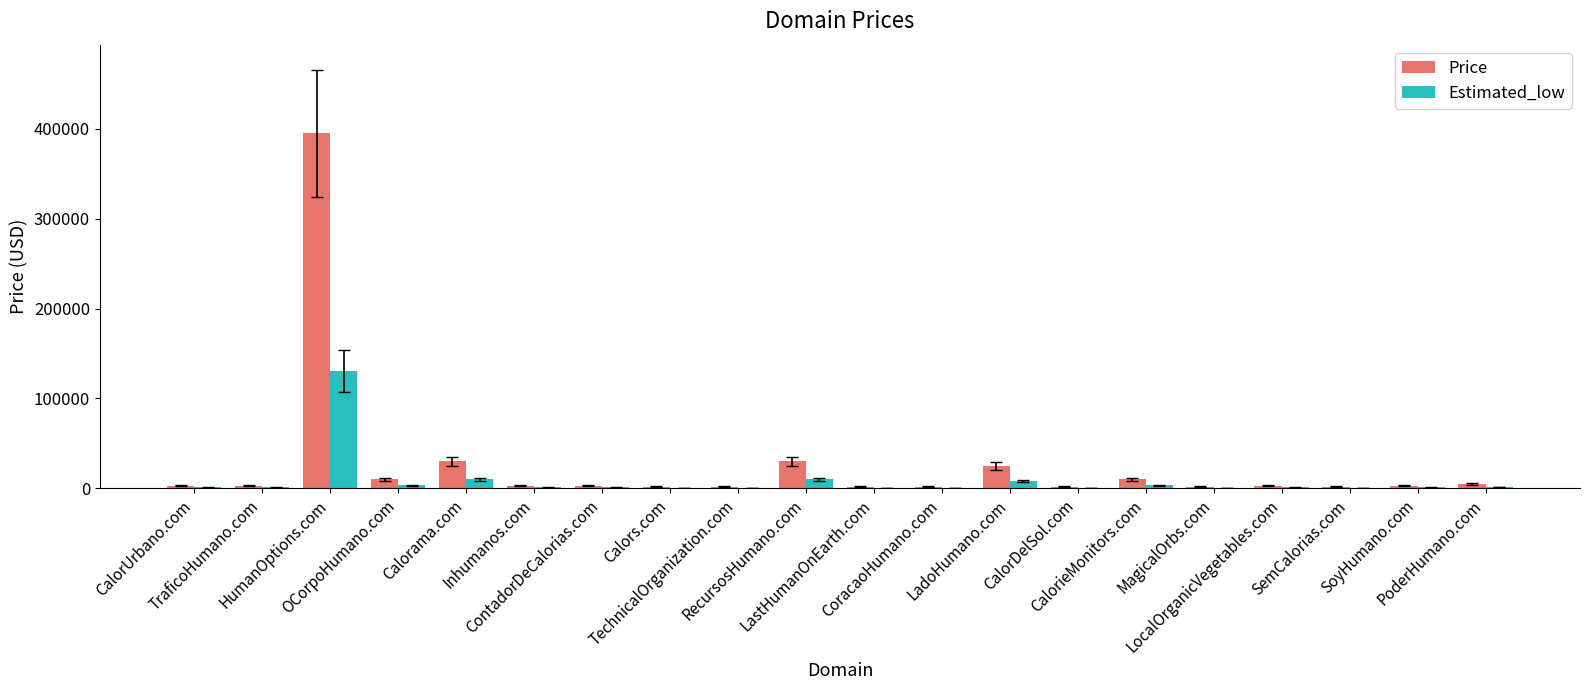

Which series changed the most between CalorUrbano.com and Calorama.com?

Price